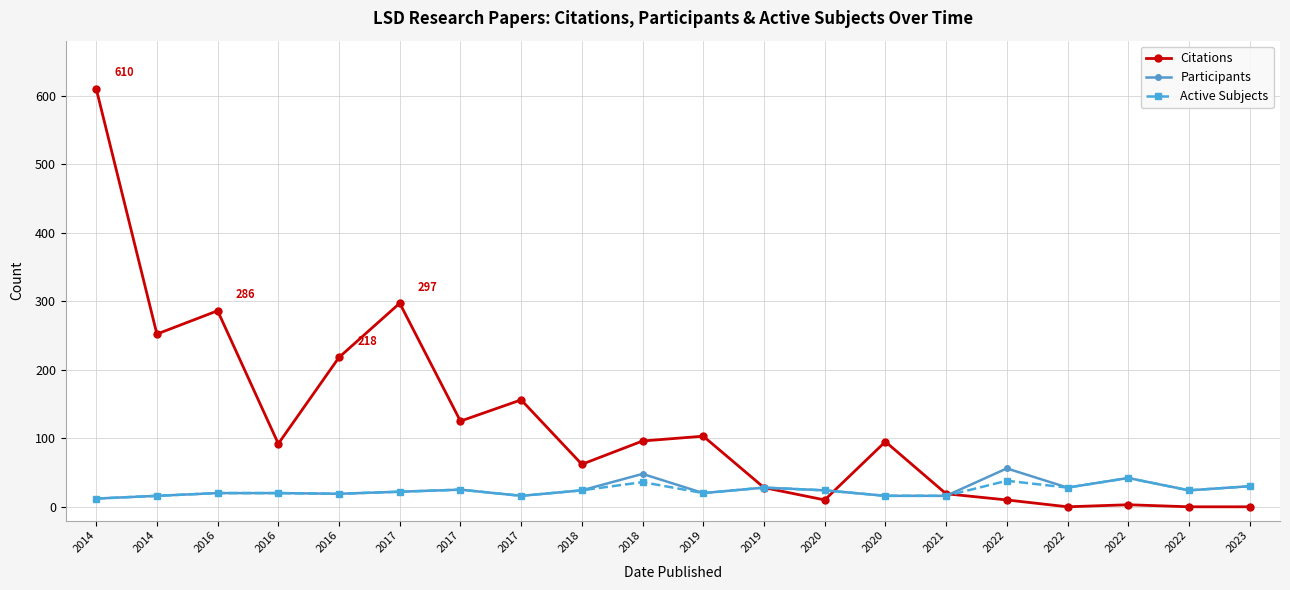

What is the lowest value of the Participants series?

12